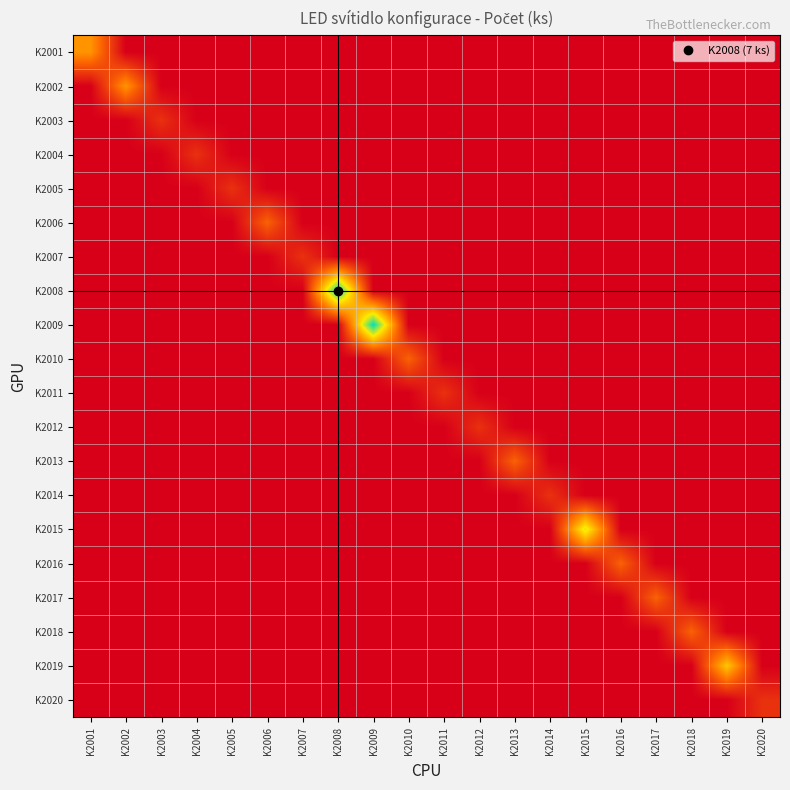

How many series are shown in this chart?

20